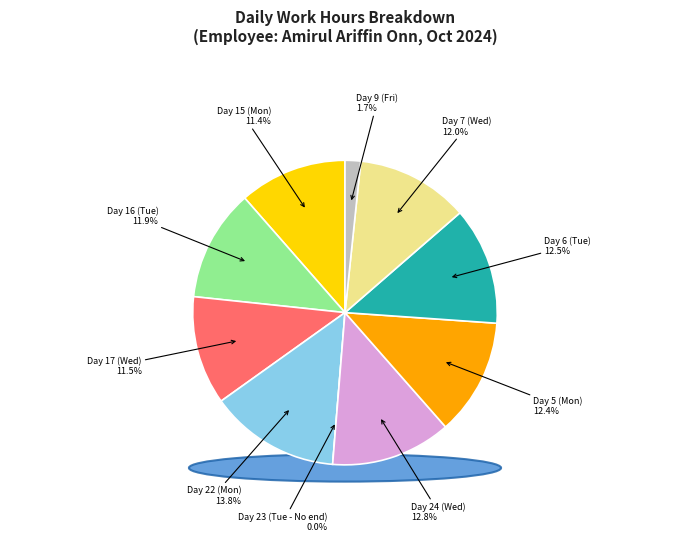

Which category has the smallest portion of the pie?

Day 23 (Tue - No end)